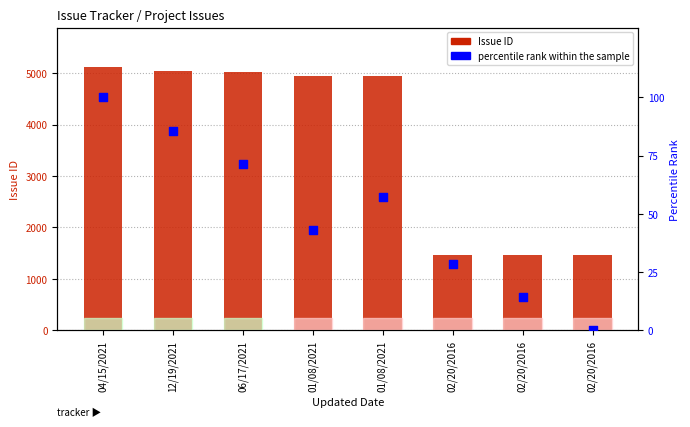

Which series reaches the maximum Y coordinate?

Issue ID